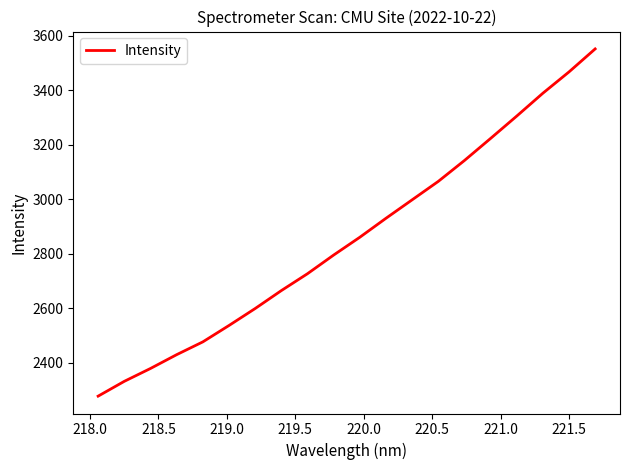

What is the greatest value displayed?

3551.7